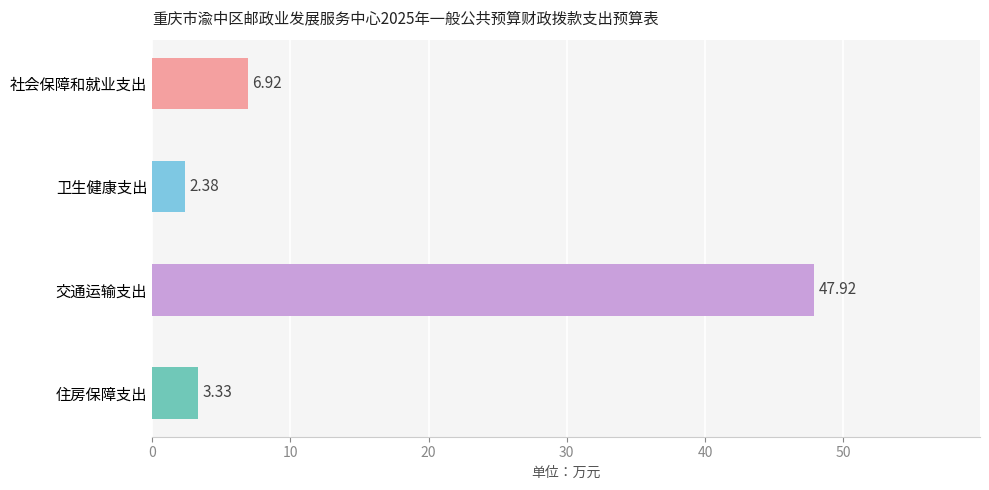

At which category does the chart reach its peak across all series?

交通运输支出